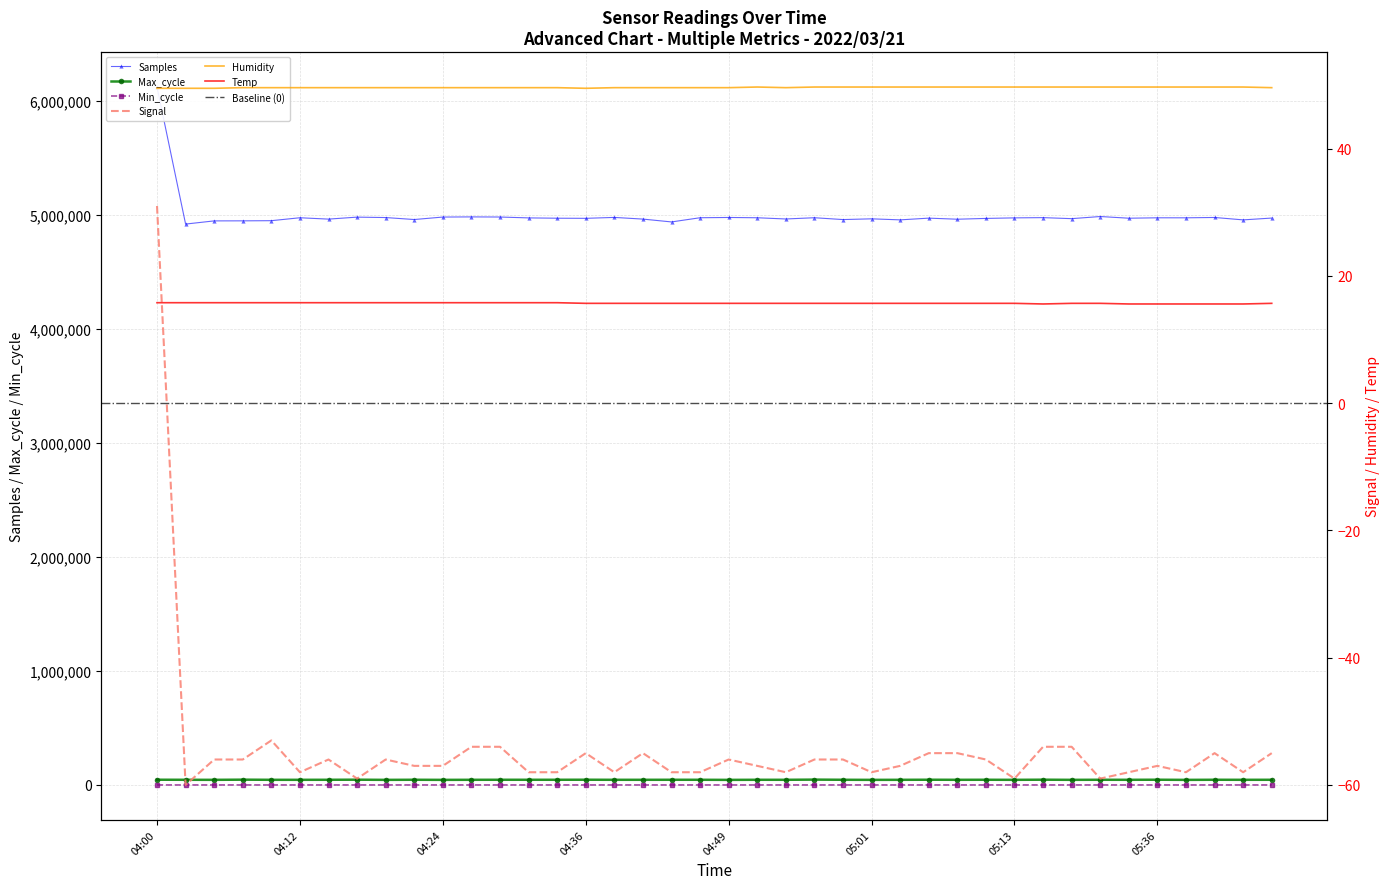

Which series changed the most between 04:07 and 04:41?

Samples